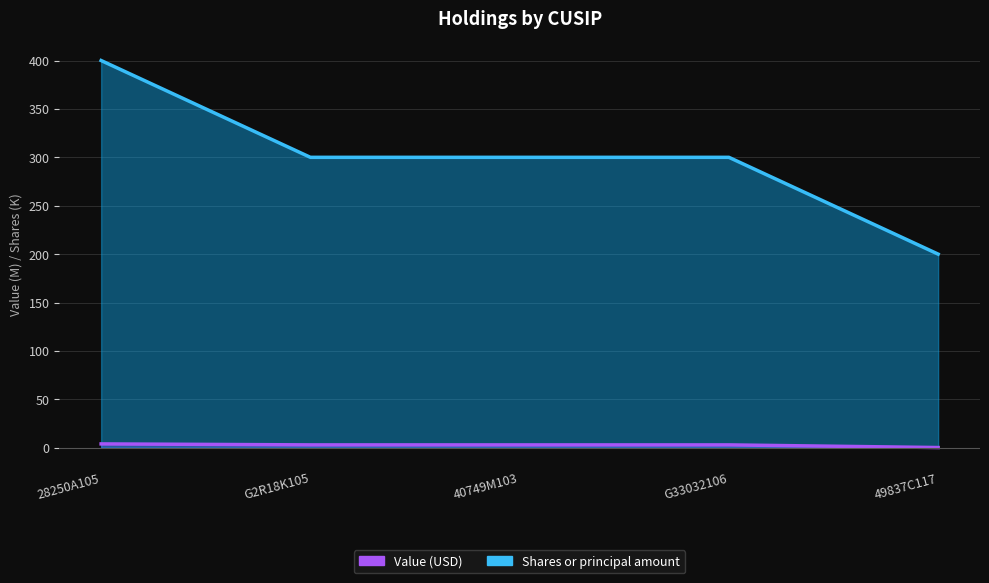

Which series changed the most between 28250A105 and 40749M103?

Shares or principal amount